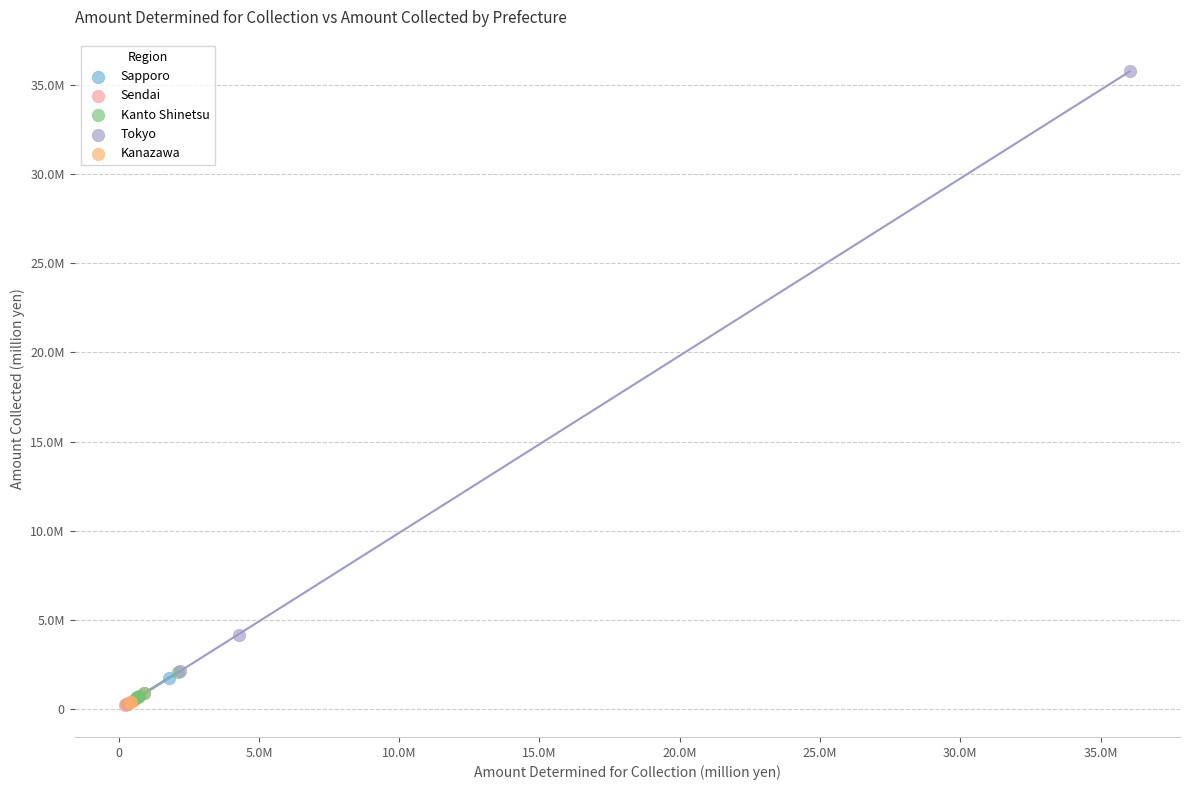

What are all the series names shown in the legend?

Sapporo, Sendai, Kanto Shinetsu, Tokyo, Kanazawa